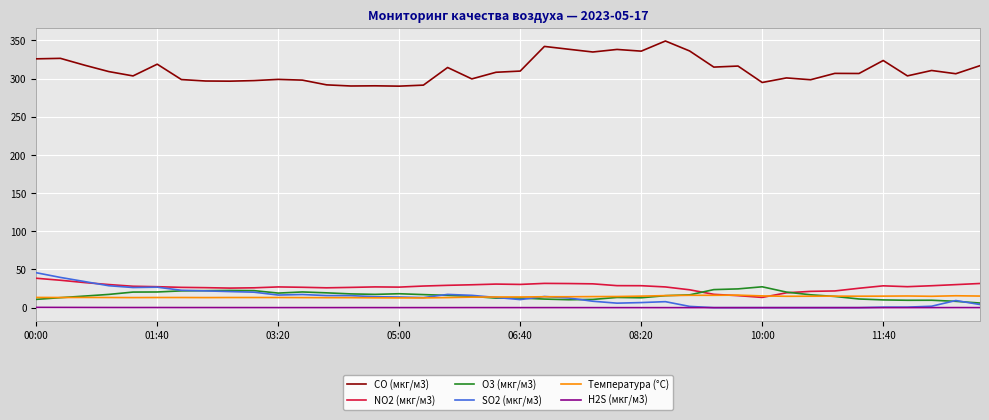

Which series has the largest total across all categories?

CO (мкг/м3)